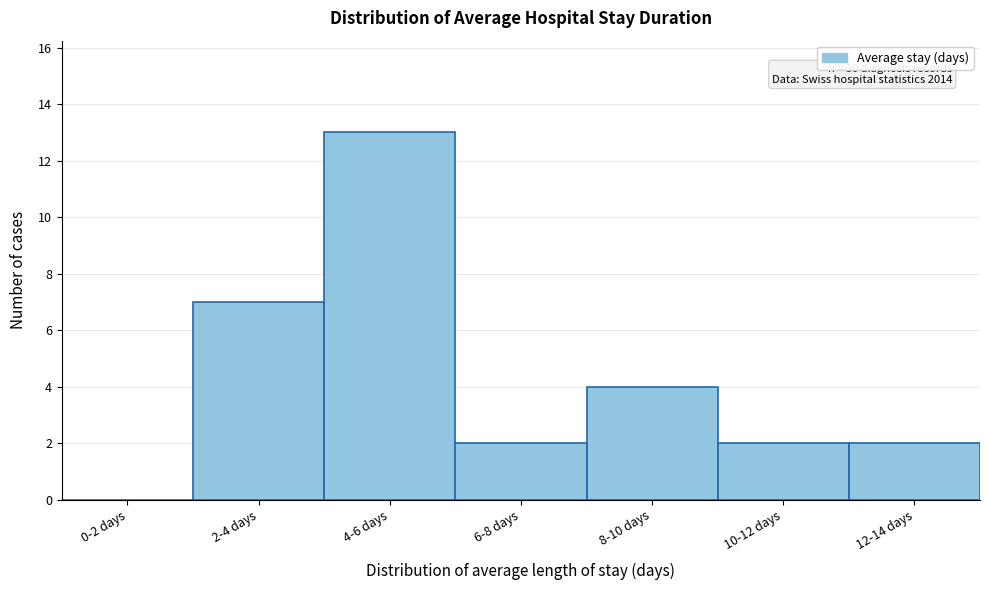

Reading left to right, list all the values displayed in this chart.

0-2 days=0	2-4 days=7	4-6 days=13	6-8 days=2	8-10 days=4	10-12 days=2	12-14 days=2